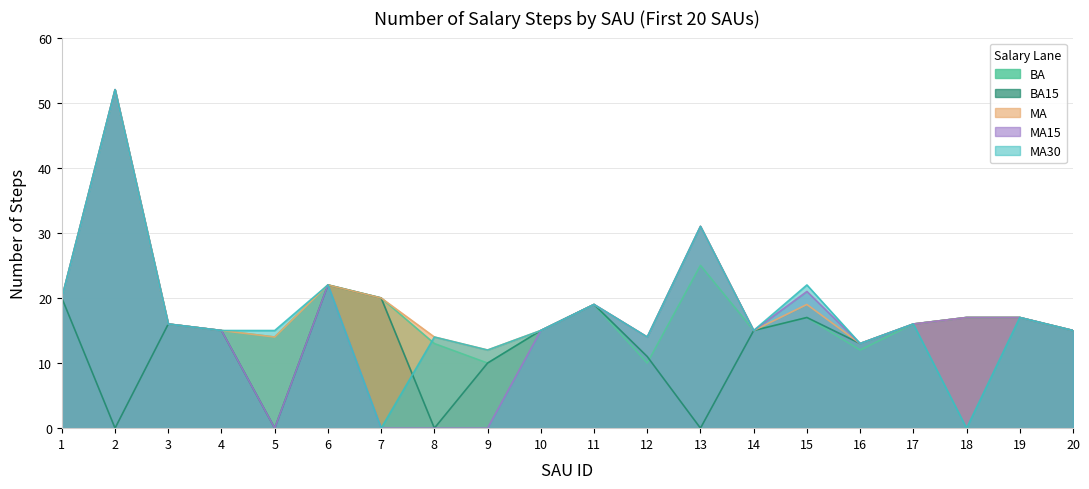

What is the difference between the highest and lowest values at 16?

1